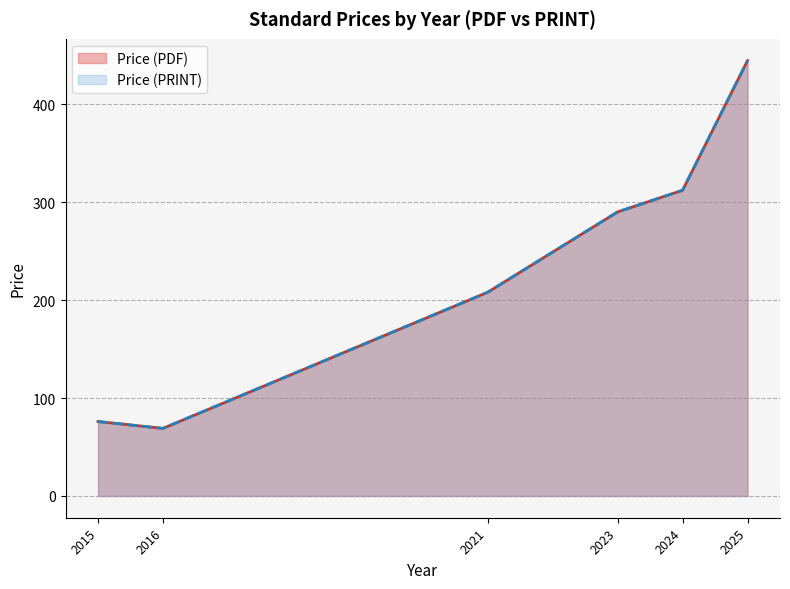

Does the chart have visible grid lines?

Yes